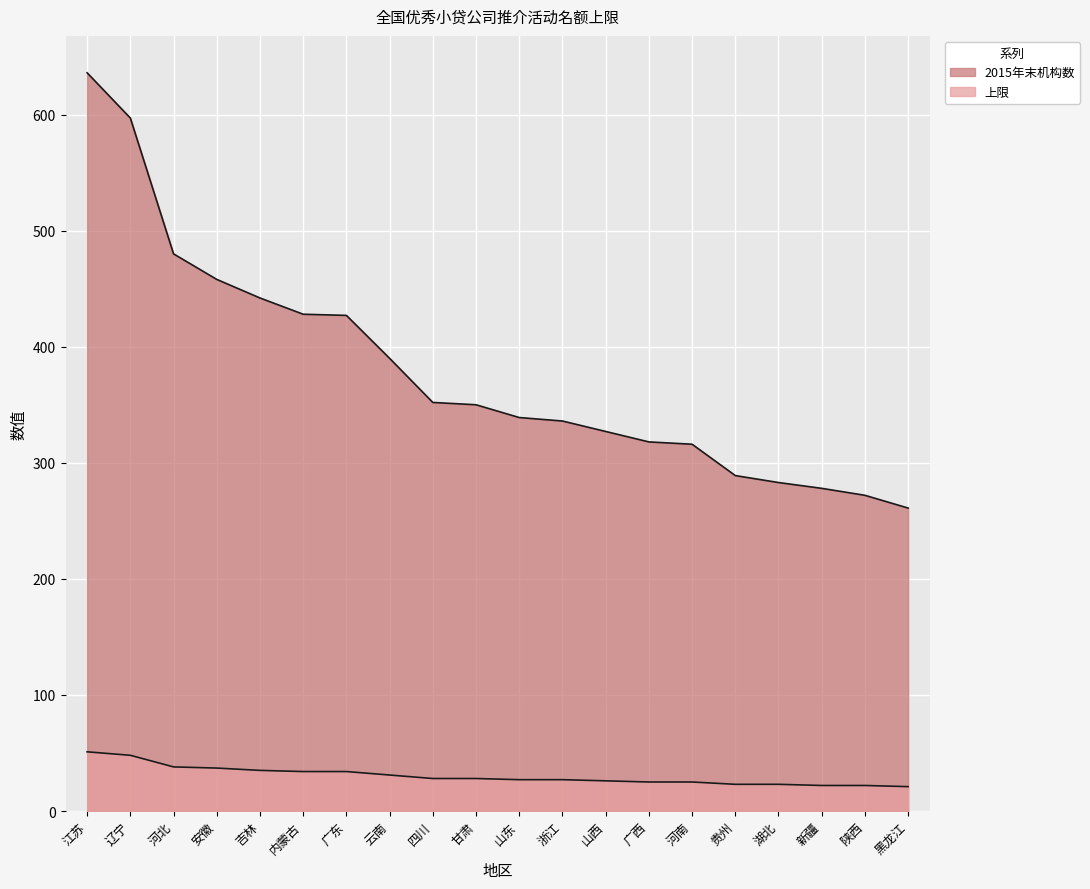

Which category has the highest value in the 2015年末机构数 series?

江苏